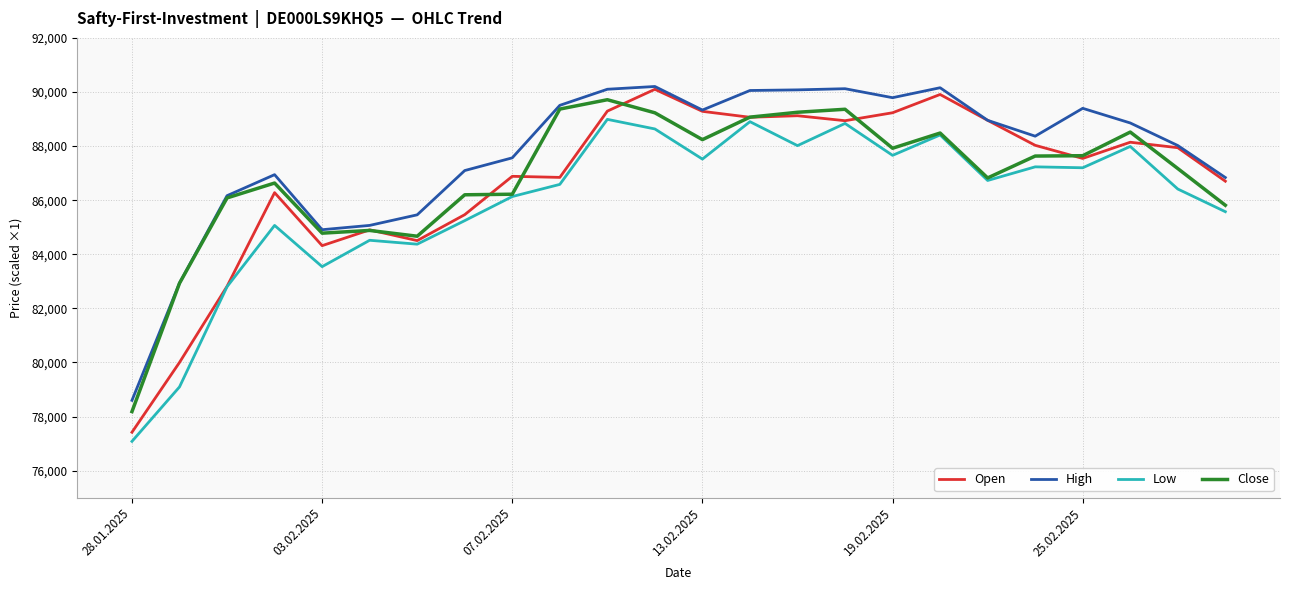

True or false: High and Low cross at least once.

False